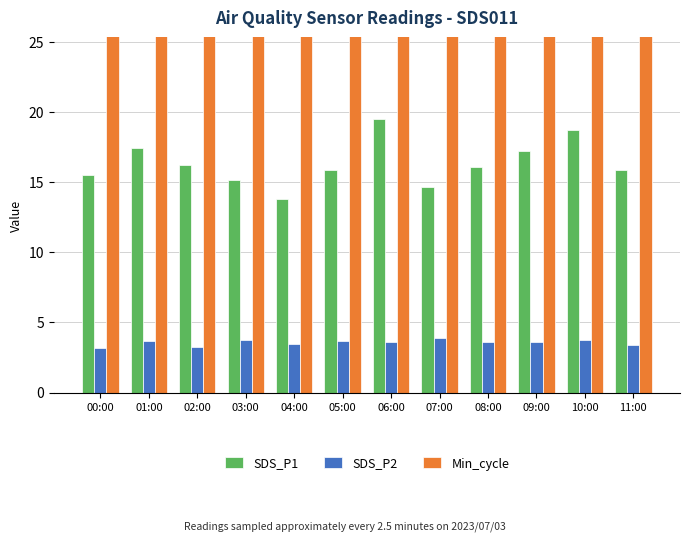

Reading left to right, list all the values displayed in this chart.

SDS_P1: 15.5	17.4	16.2	15.1	13.8	15.9	19.5	14.6	16.1	17.2	18.7	15.9
SDS_P2: 3.2	3.6	3.3	3.7	3.5	3.6	3.6	3.9	3.6	3.6	3.7	3.4
Min_cycle: 28.0	28.0	28.0	28.0	28.0	28.0	28.0	28.0	28.0	28.0	28.0	28.0